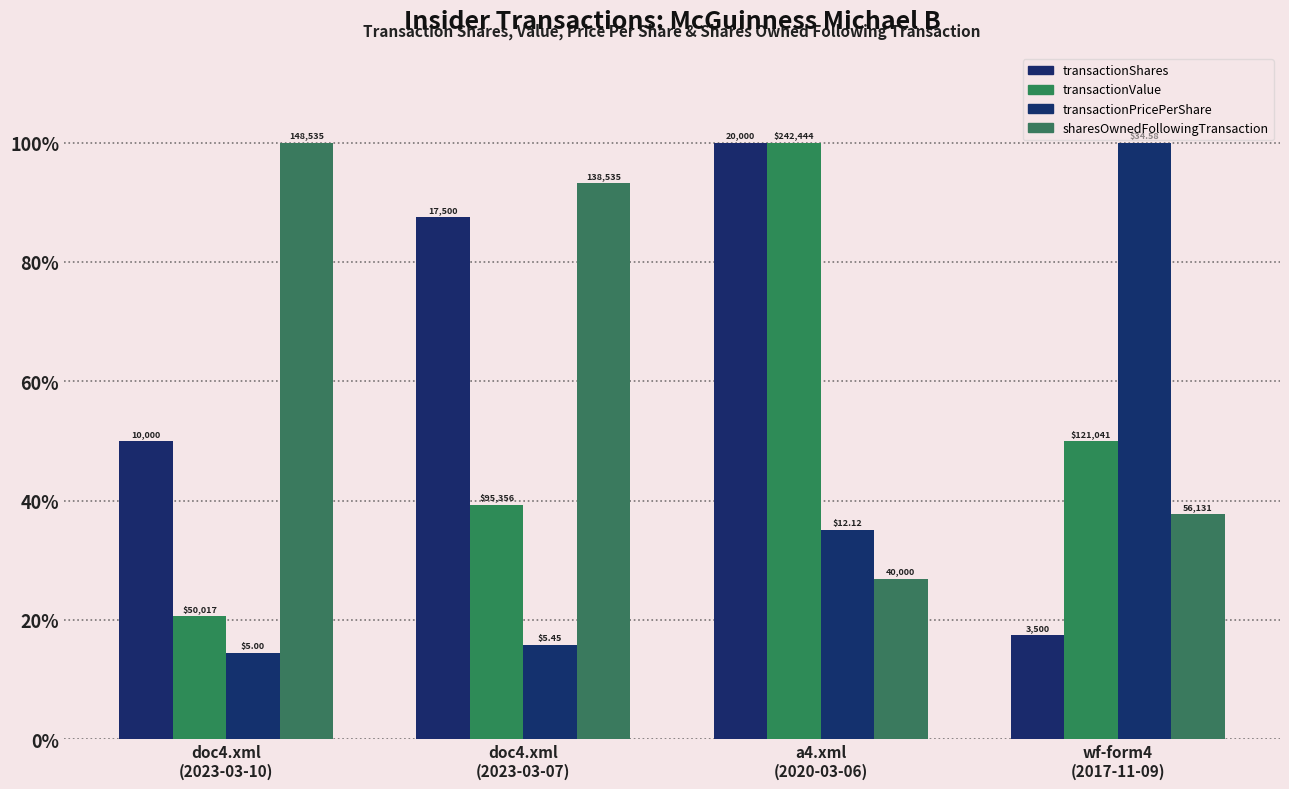

The value of transactionValue at wf-form4
(2017-11-09) is 78.0. True or false?

False